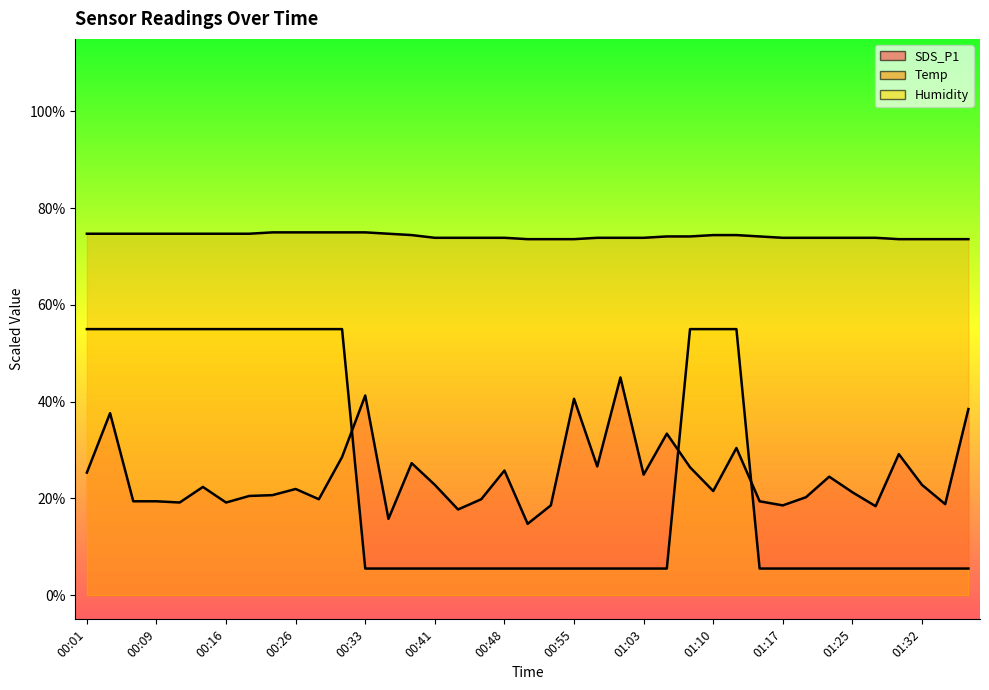

List the labels in order of Temp value, smallest first.

00:51, 00:53, 00:55, 01:30, 01:32, 01:35, 01:40, 00:41, 00:43, 00:45, 00:48, 00:58, 01:00, 01:03, 01:17, 01:20, 01:22, 01:25, 01:27, 01:05, 01:08, 01:15, 00:38, 01:10, 01:13, 00:01, 00:04, 00:06, 00:09, 00:11, 00:14, 00:16, 00:18, 00:36, 00:21, 00:26, 00:28, 00:31, 00:33